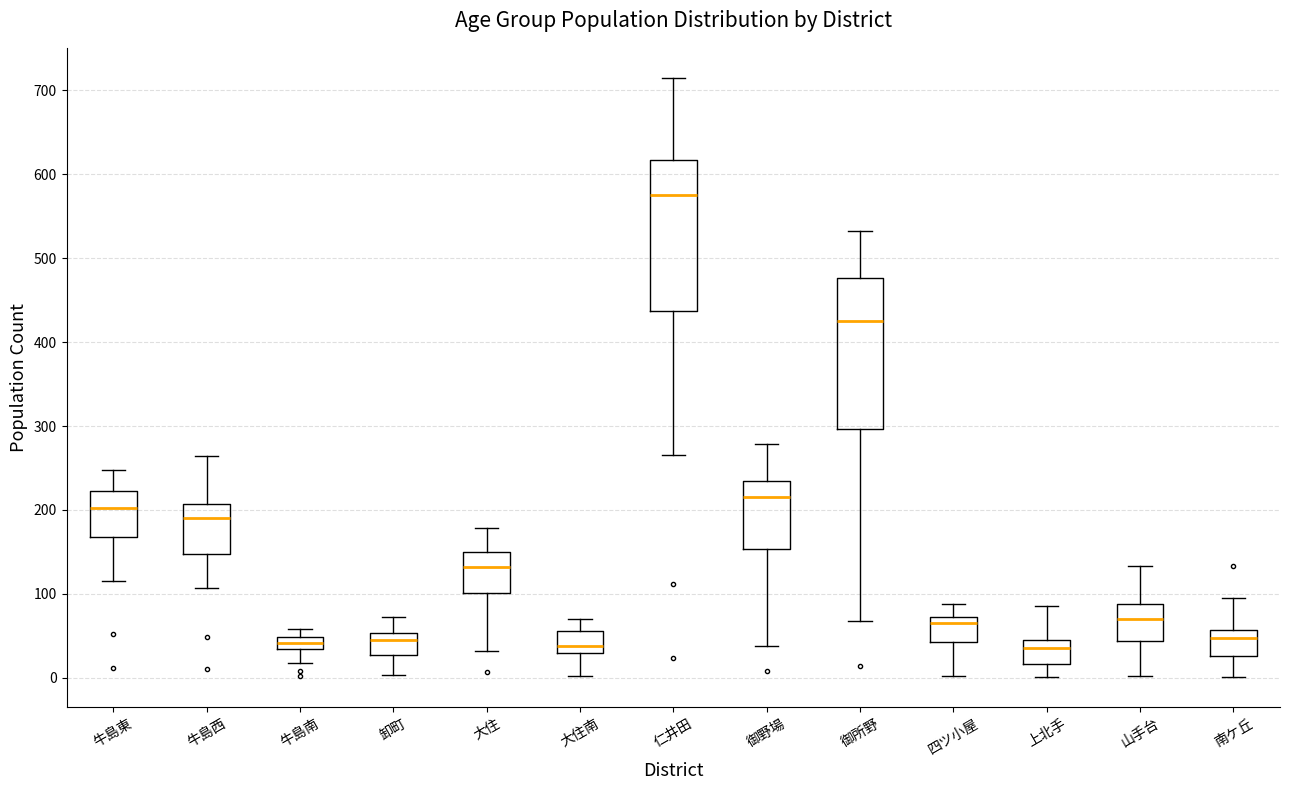

Where does the upper whisker of the box for 大住 end on the y-axis? The values are not printed on the chart, so give them approximately, as read against the axis.

180